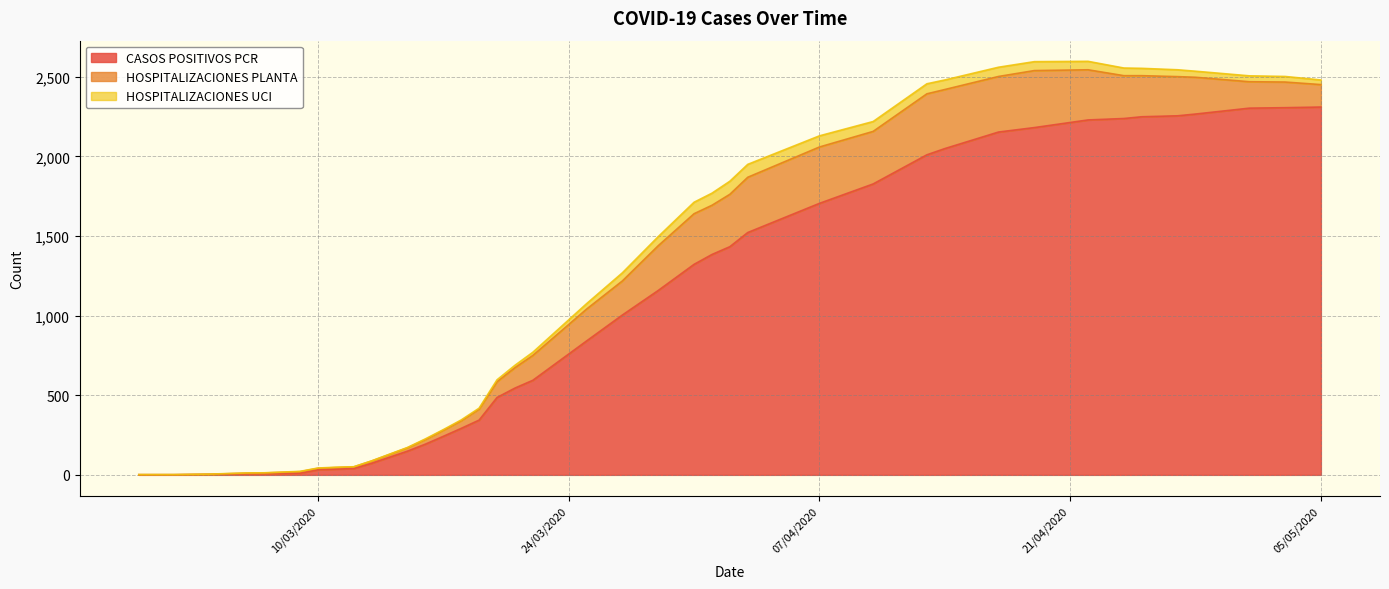

Reading right to left, list all the values displayed in this chart.

CASOS POSITIVOS PCR: 22/03/2020=594	05/05/2020=2310	22/04/2020=2229	10/04/2020=1827	01/04/2020=1384	19/03/2020=344	12/03/2020=40	25/04/2020=2249	03/04/2020=1522	02/04/2020=1433	01/05/2020=2303	14/04/2020=2049	13/04/2020=2010	07/04/2020=1705	27/03/2020=1004	17/03/2020=242	15/03/2020=149	17/04/2020=2153	18/03/2020=292	29/02/2020=1	11/03/2020=36	09/03/2020=11	06/03/2020=6	13/03/2020=73	21/03/2020=545	10/03/2020=32	16/03/2020=193	27/04/2020=2255	07/03/2020=7	04/03/2020=3	19/04/2020=2181	02/03/2020=1	01/03/2020=1	03/05/2020=2306	28/04/2020=2266	24/04/2020=2238	31/03/2020=1322	29/03/2020=1158	20/03/2020=486	25/03/2020=841
HOSPITALIZACIONES PLANTA: 22/03/2020=156	05/05/2020=141	22/04/2020=315	10/04/2020=330	01/04/2020=309	19/03/2020=69	12/03/2020=10	25/04/2020=258	03/04/2020=347	02/04/2020=329	01/05/2020=166	14/04/2020=371	13/04/2020=383	07/04/2020=354	27/03/2020=214	17/03/2020=38	15/03/2020=21	17/04/2020=349	18/03/2020=48	29/02/2020=0	11/03/2020=10	09/03/2020=9	06/03/2020=5	13/03/2020=14	21/03/2020=128	10/03/2020=9	16/03/2020=29	27/04/2020=246	07/03/2020=5	04/03/2020=1	19/04/2020=358	02/03/2020=0	01/03/2020=0	03/05/2020=161	28/04/2020=231	24/04/2020=269	31/03/2020=318	29/03/2020=281	20/03/2020=99	25/03/2020=200
HOSPITALIZACIONES UCI: 22/03/2020=20	05/05/2020=29	22/04/2020=53	10/04/2020=62	01/04/2020=76	19/03/2020=6	12/03/2020=1	25/04/2020=46	03/04/2020=81	02/04/2020=82	01/05/2020=37	14/04/2020=60	13/04/2020=63	07/04/2020=70	27/03/2020=51	17/03/2020=4	15/03/2020=2	17/04/2020=58	18/03/2020=5	29/02/2020=1	11/03/2020=2	09/03/2020=2	06/03/2020=1	13/03/2020=1	21/03/2020=15	10/03/2020=2	16/03/2020=4	27/04/2020=43	07/03/2020=1	04/03/2020=1	19/04/2020=56	02/03/2020=1	01/03/2020=1	03/05/2020=35	28/04/2020=38	24/04/2020=48	31/03/2020=72	29/03/2020=57	20/03/2020=12	25/03/2020=34